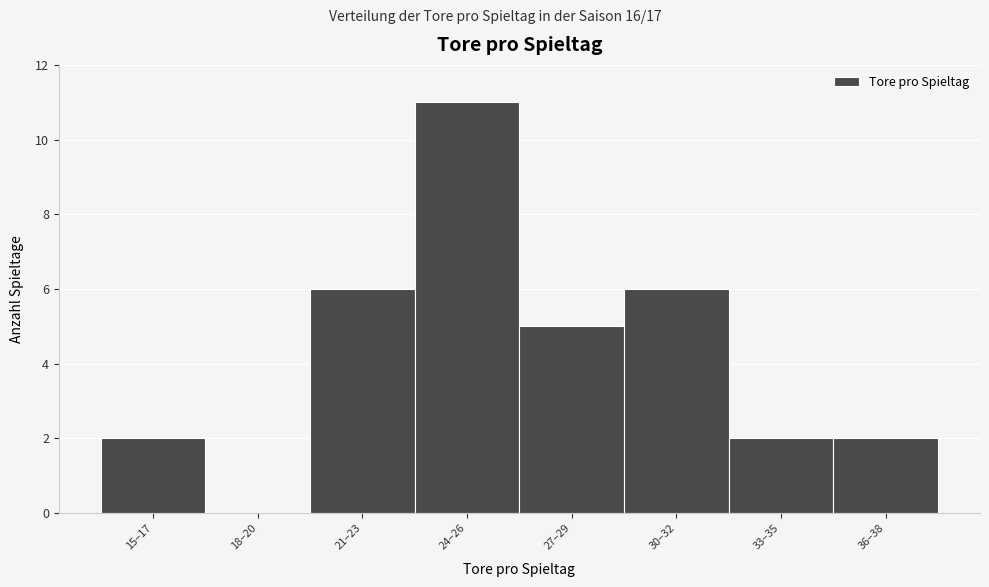

Reading left to right, transcribe all the data shown in this chart.

15–17=2	18–20=0	21–23=6	24–26=11	27–29=5	30–32=6	33–35=2	36–38=2